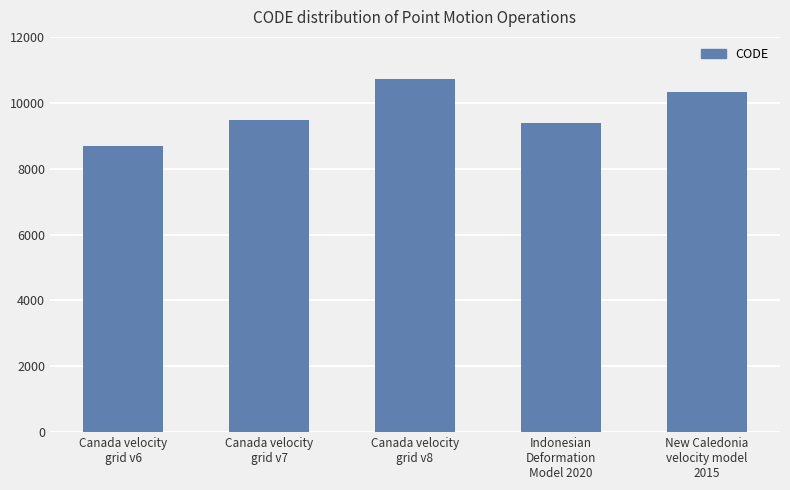

List the labels in order of value, smallest first.

Canada velocity
grid v6, Indonesian
Deformation
Model 2020, Canada velocity
grid v7, New Caledonia
velocity model
2015, Canada velocity
grid v8